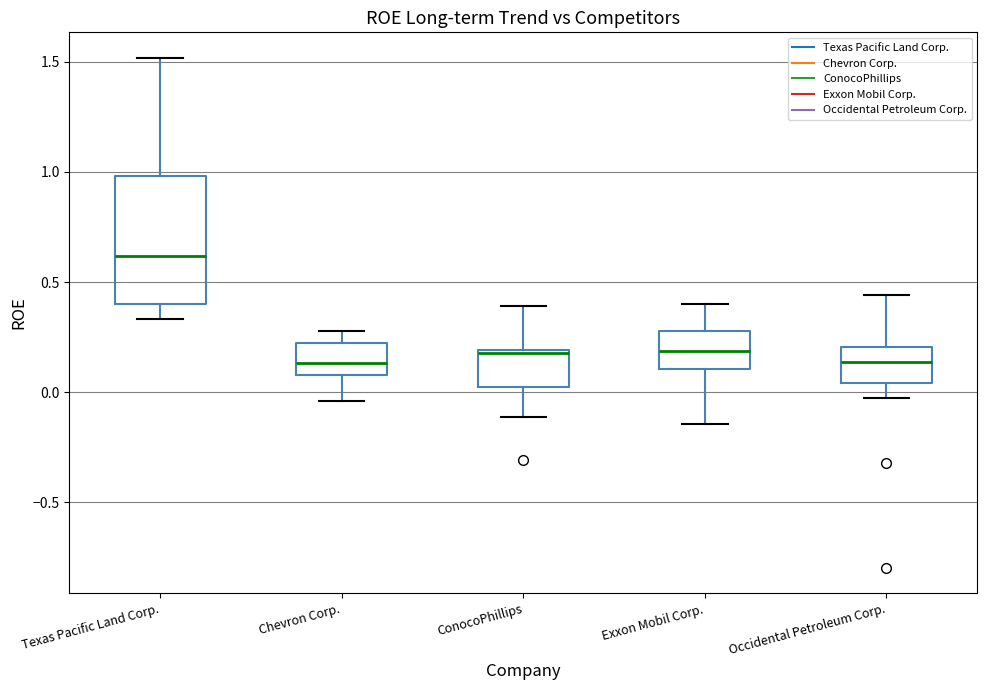

Reading left to right, transcribe this box plot: for each box, give where its median line is, the range the box spans, and where its two whiskers end, as read against the y-axis. The values are not printed on the chart, so give them approximately, as read against the axis.

Texas Pacific Land Corp.: median 0.60, box 0.40 to 1.00, whiskers 0.35 to 1.50
Chevron Corp.: median 0.15, box 0.10 to 0.20, whiskers -0.05 to 0.30
ConocoPhillips: median 0.20 (just below the box's upper edge), box 0.00 to 0.20, whiskers -0.10 to 0.40
Exxon Mobil Corp.: median 0.20, box 0.10 to 0.30, whiskers -0.15 to 0.40
Occidental Petroleum Corp.: median 0.15, box 0.05 to 0.20, whiskers -0.05 to 0.45